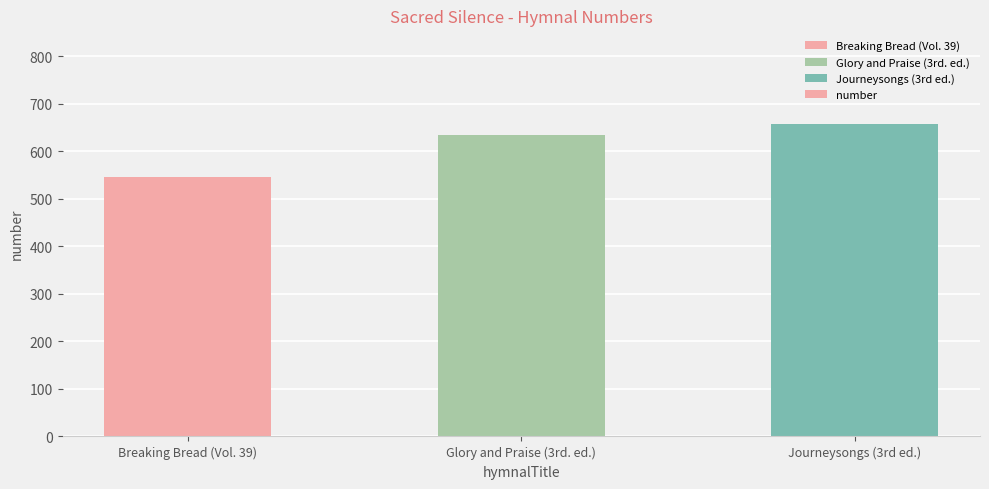

What is the label of the 3rd bar from the right?

Breaking Bread (Vol. 39)